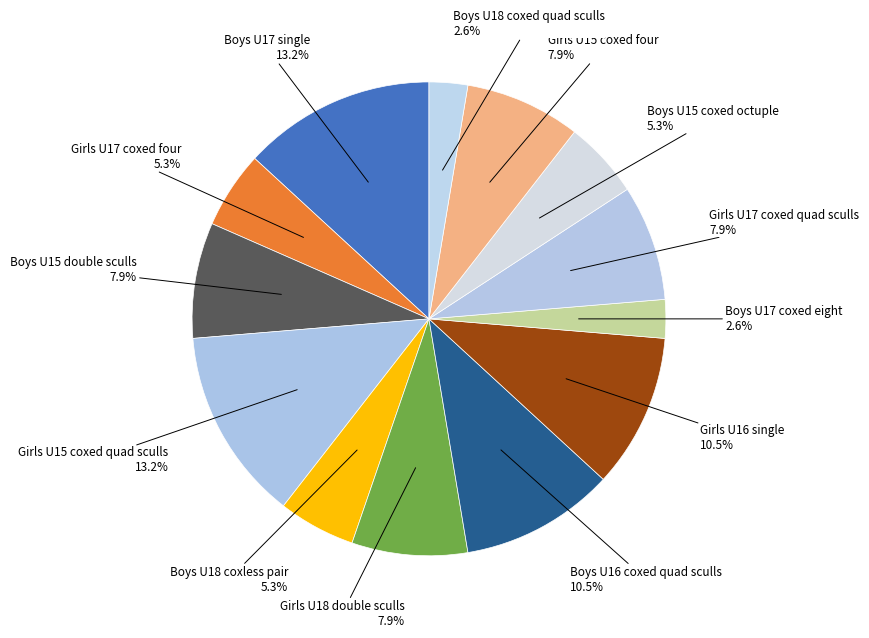

How many segments does this pie chart have?

13